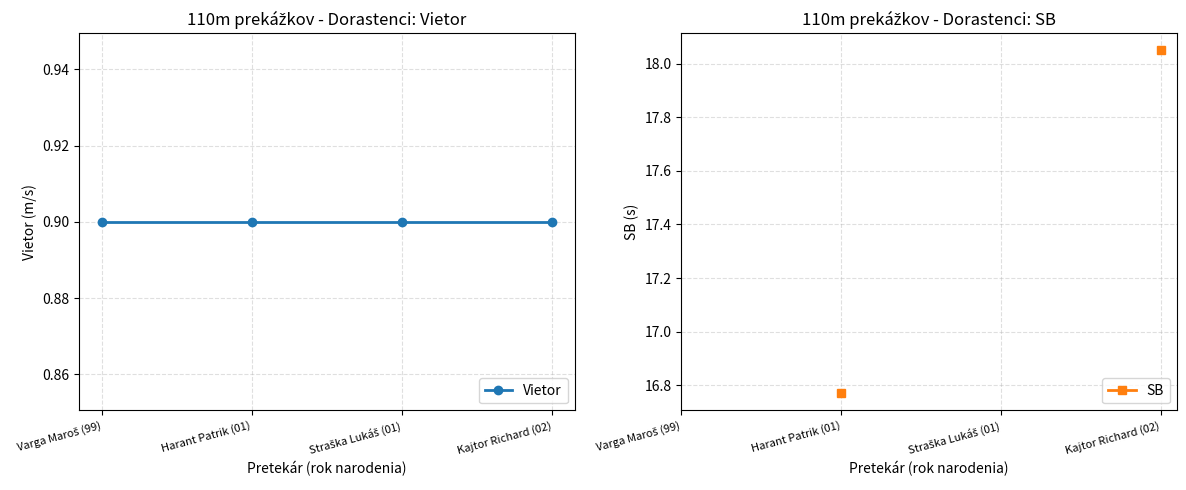

Which has a higher value, Straška Lukáš (01) or Varga Maroš (99)?

Straška Lukáš (01)